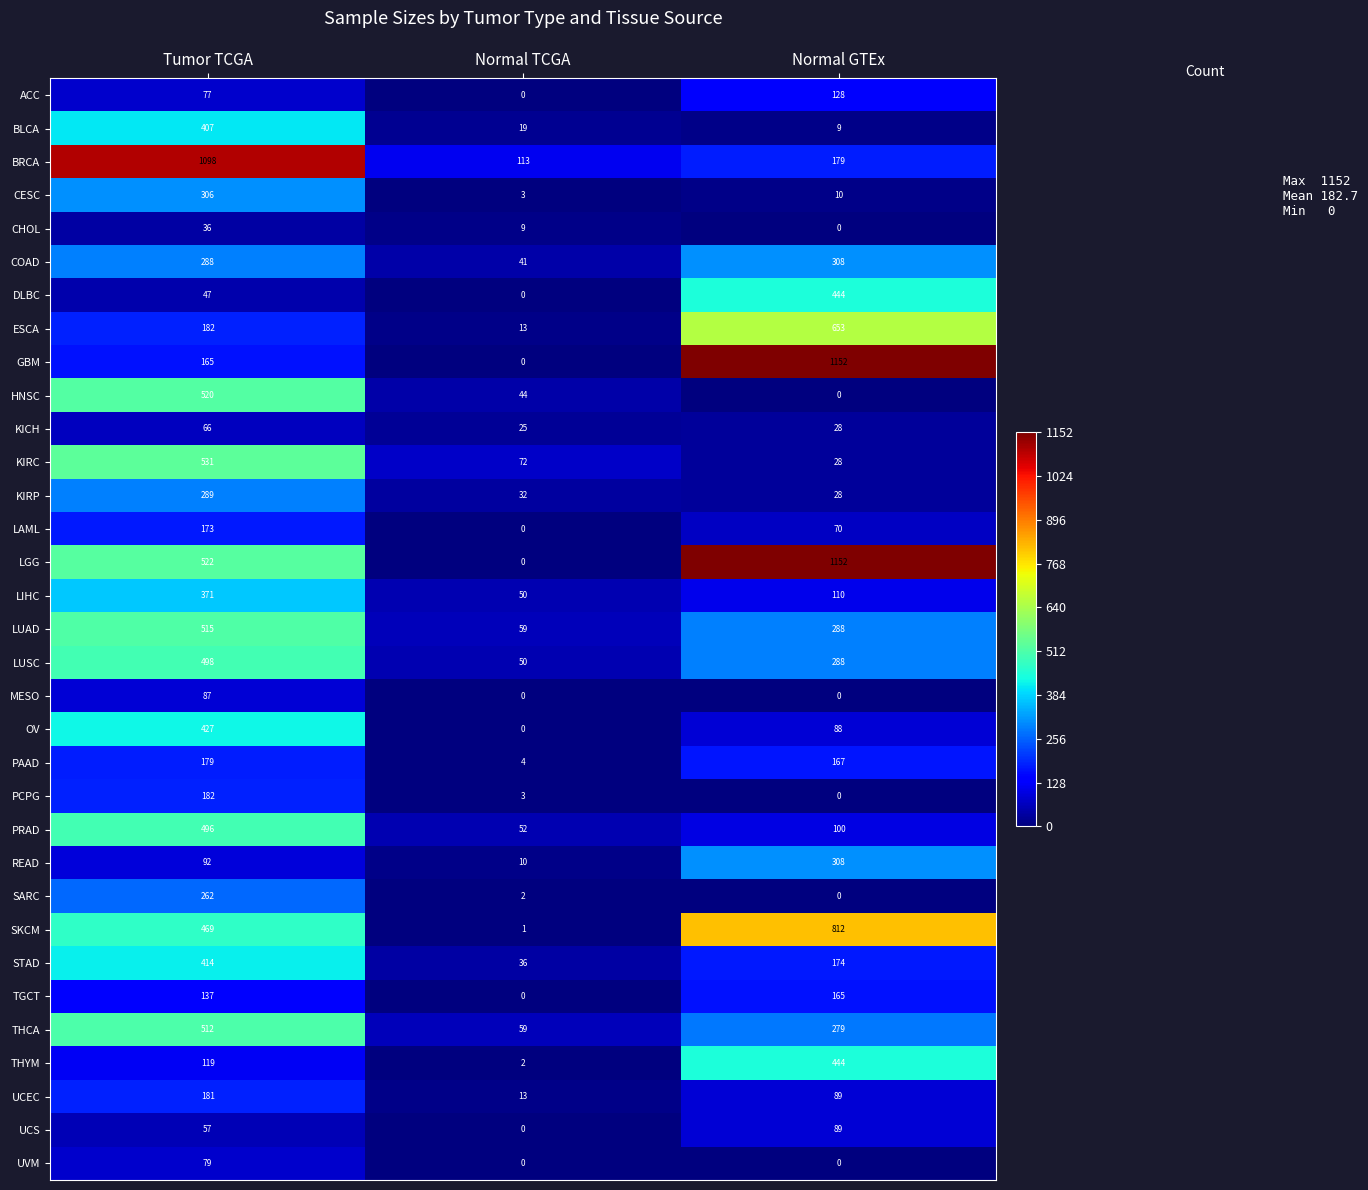

List the labels in order of DLBC value, largest first.

Normal GTEx, Tumor TCGA, Normal TCGA